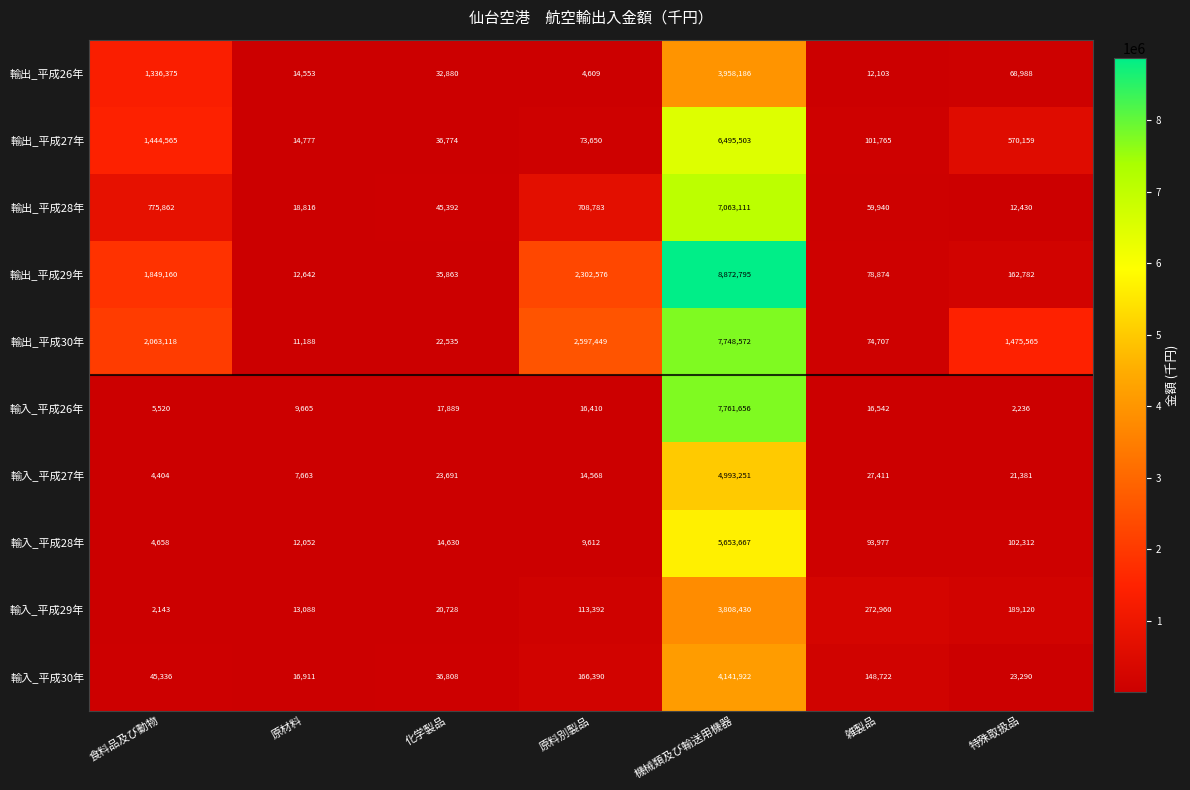

What is the difference between the highest and lowest values at 化学製品?

30762